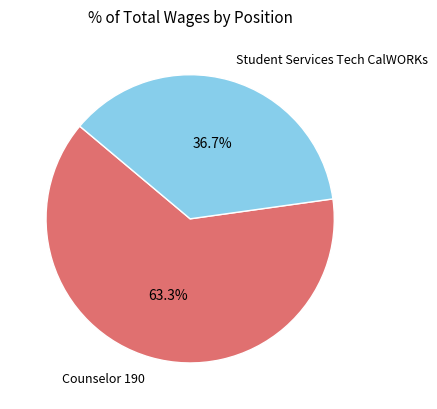

Count the number of slices in the pie.

2